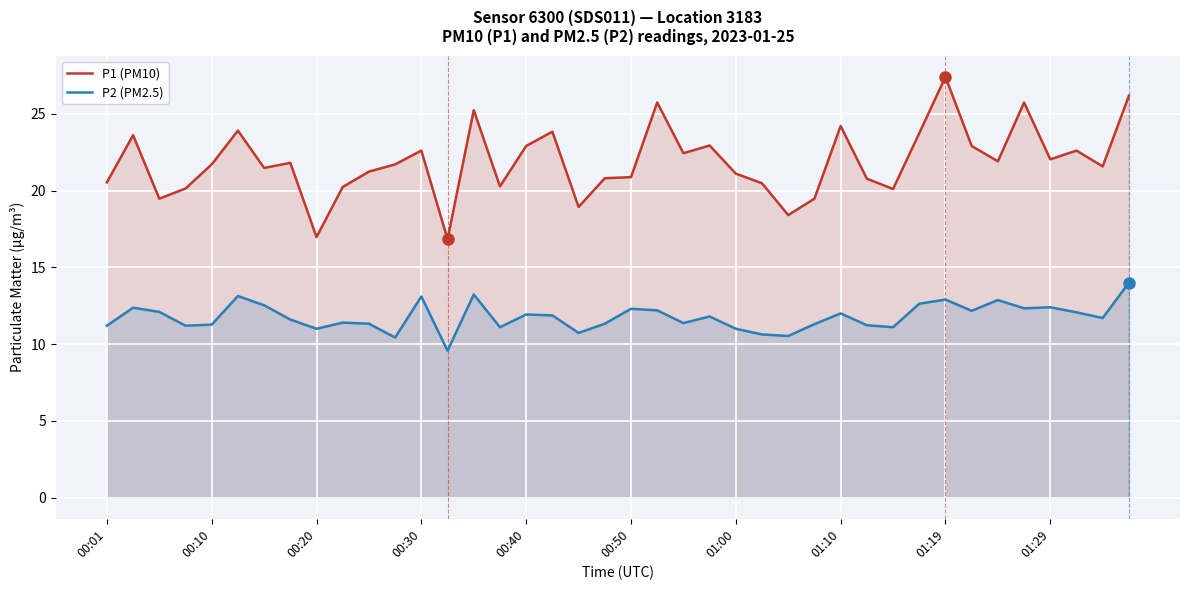

True or false: P1 (PM10) and P2 (PM2.5) cross at least once.

False